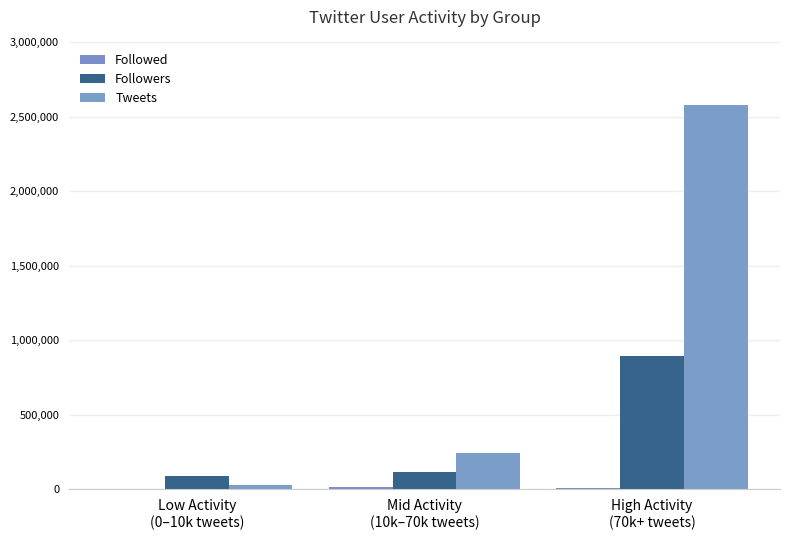

Count the number of categories in the chart.

3